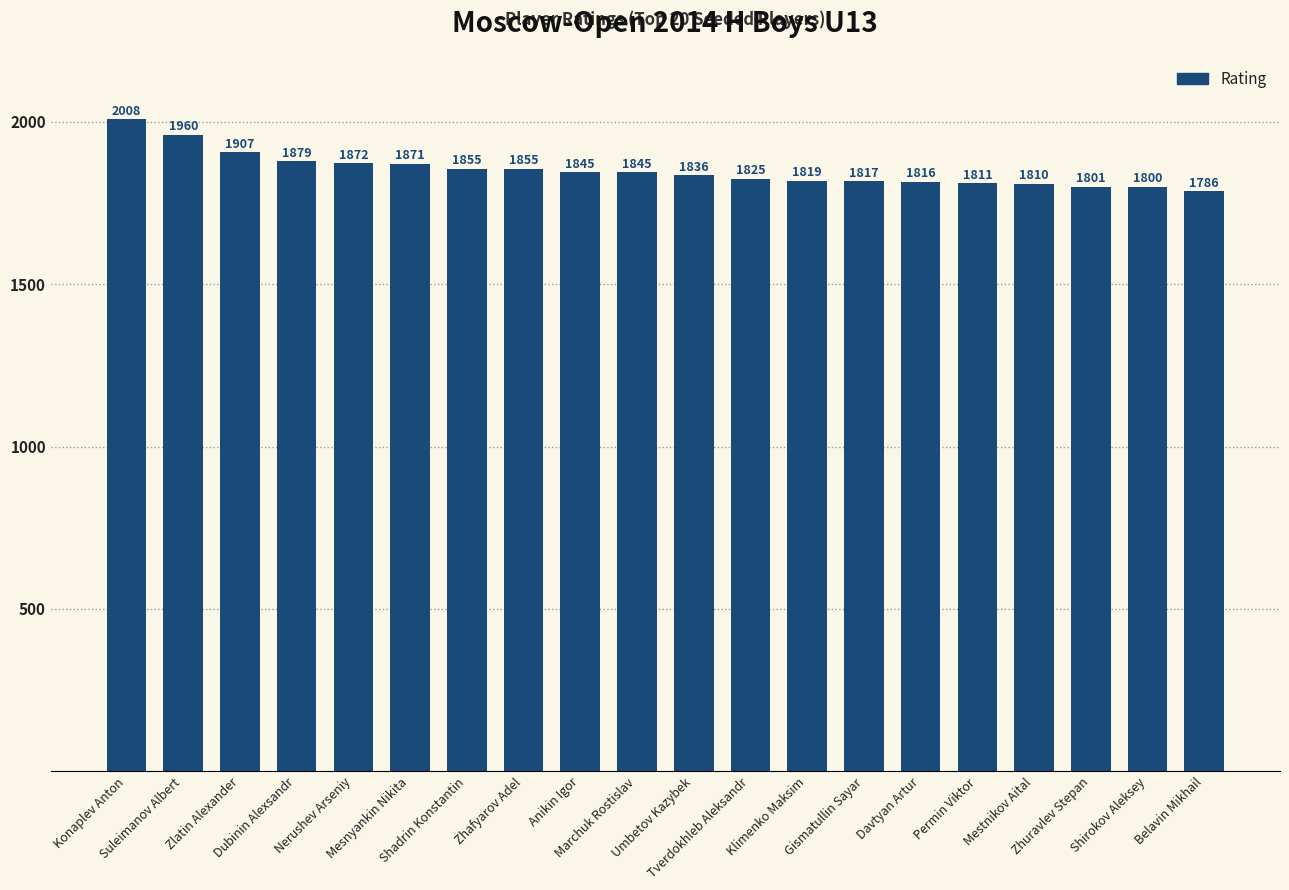

What is the change in value from Suleimanov Albert to Gismatullin Sayar?

-143